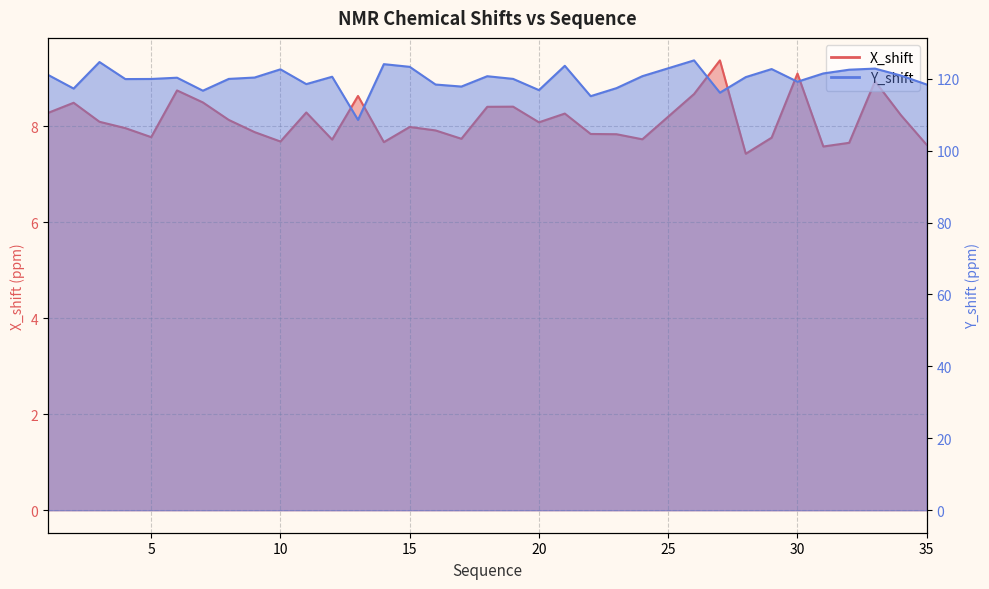

What is the maximum value for X_shift?

9.4